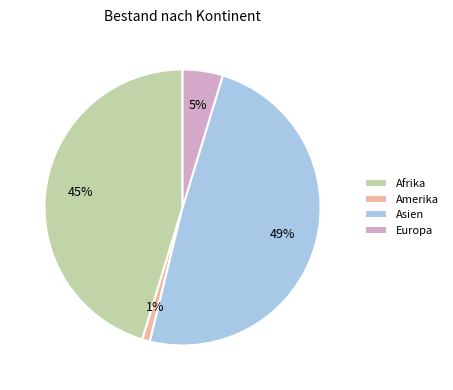

Is Afrika the majority of the pie?

No